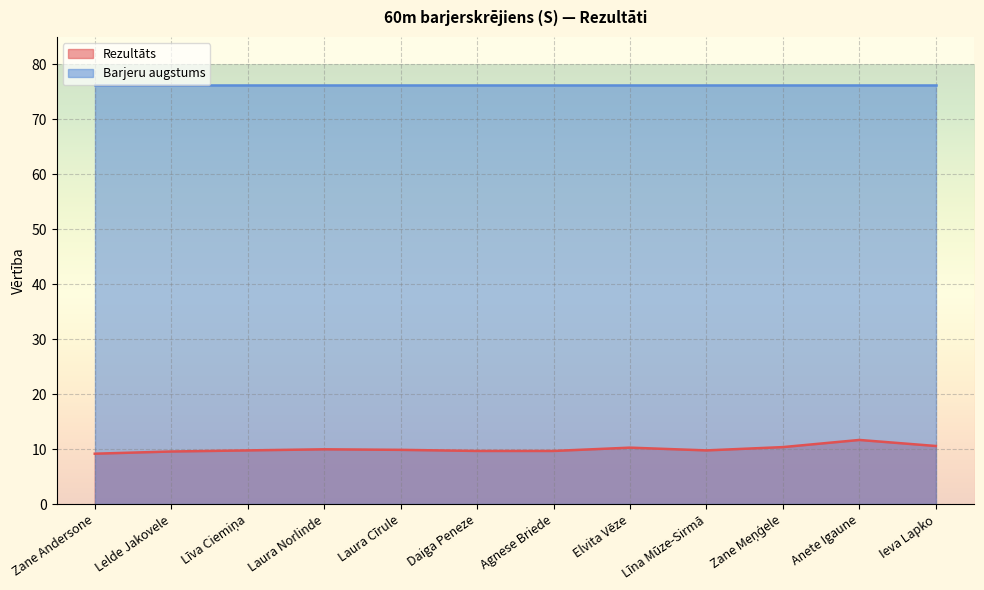

What is the ratio of the value at Zane Andersone to the value at Daiga Peneze?

0.9